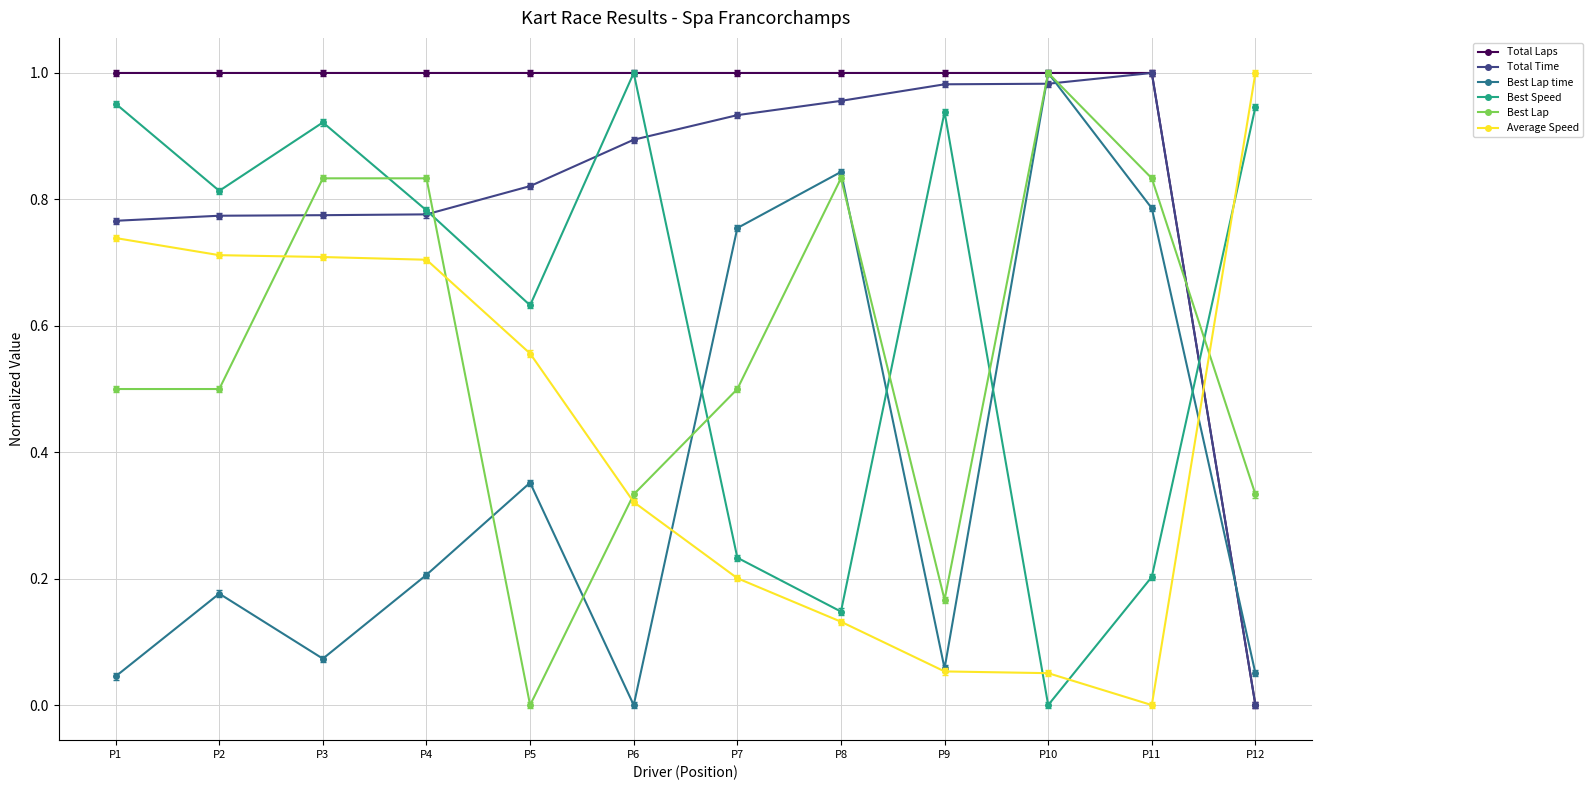

Rank the series at P3 from highest to lowest value.

Total Laps, Best Speed, Best Lap, Total Time, Average Speed, Best Lap time